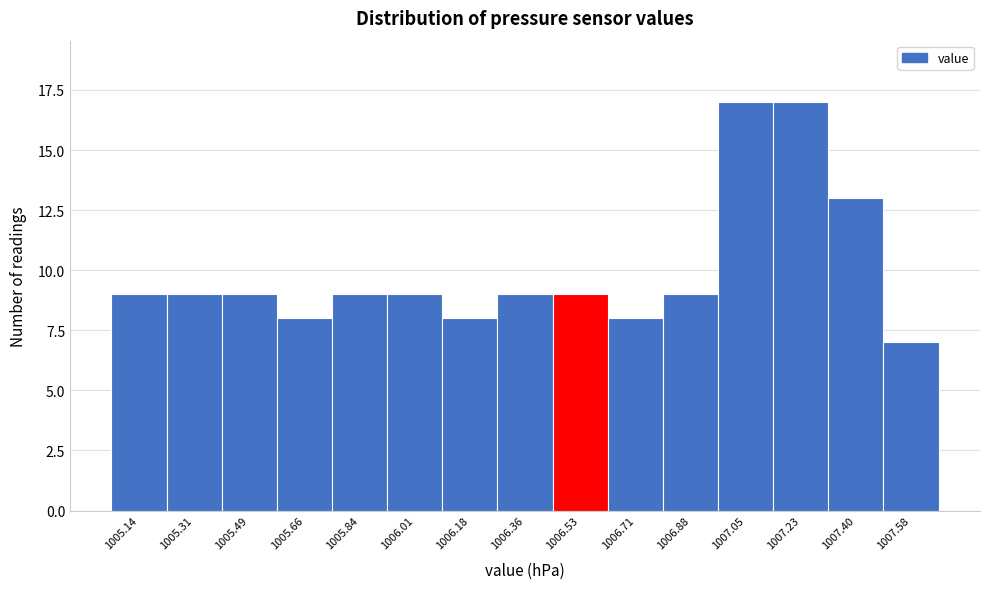

Reading left to right, list all the values displayed in this chart.

9	9	9	8	9	9	8	9	9	8	9	17	17	13	7